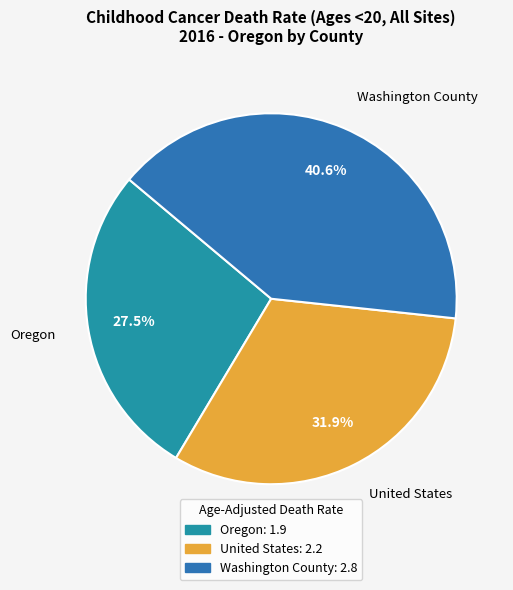

Rank the categories by value from highest to lowest.

Washington County, United States, Oregon